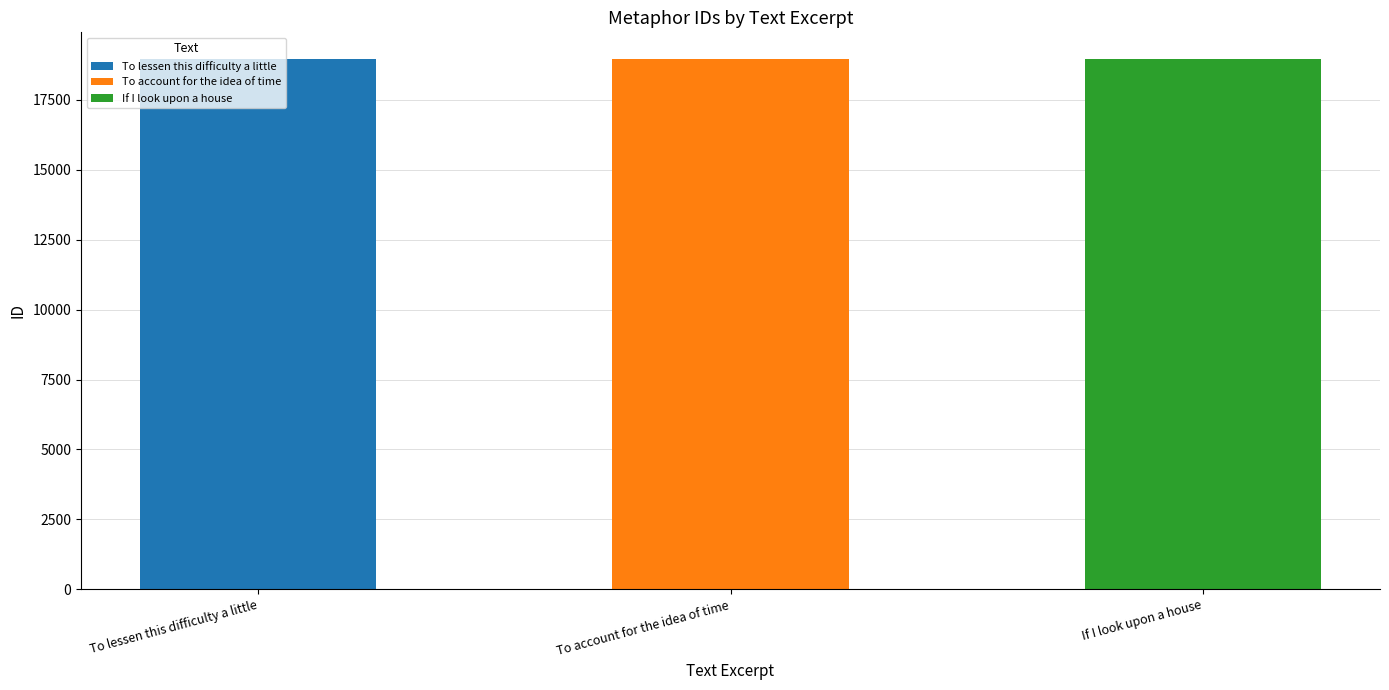

How many data points are above 18971?

1